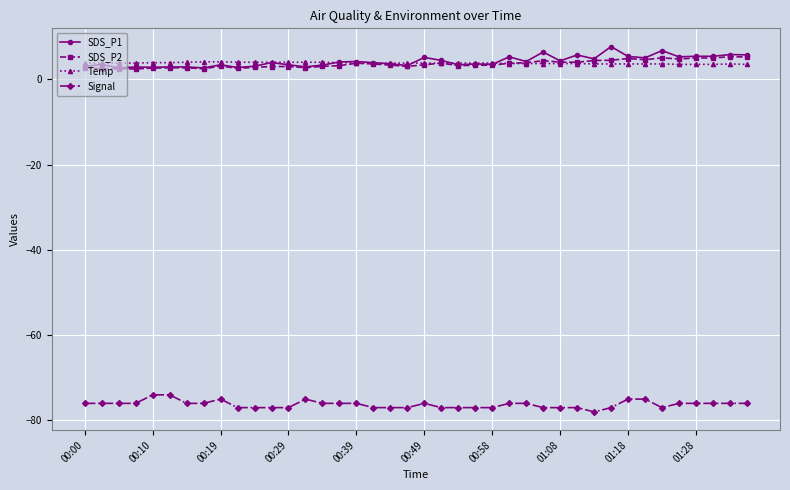

What is the value of the SDS_P1 point at the 29th from the left?

4.3